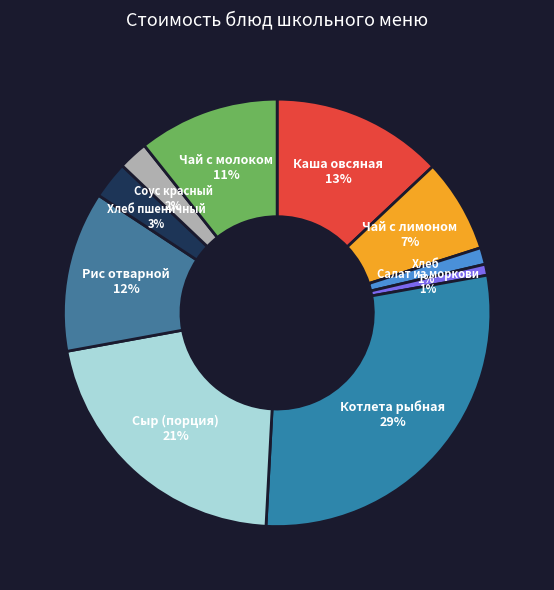

To the nearest percent, what is the difference between the largest and smallest slice percentages?

28%